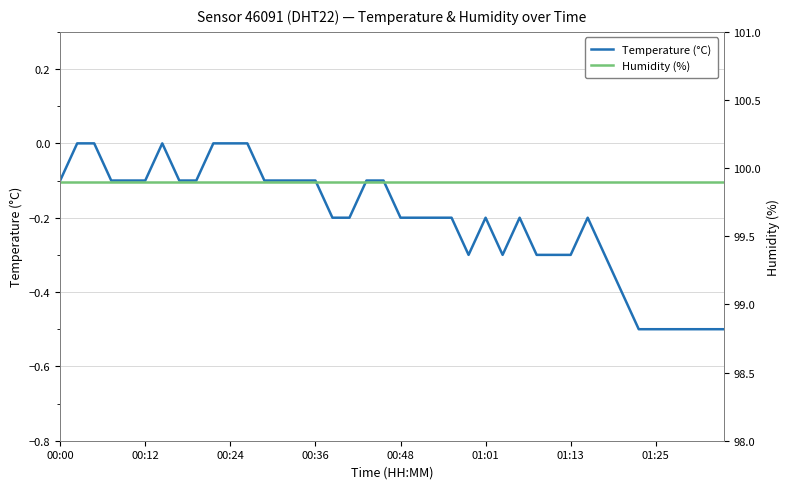

Count the number of data series in this chart.

2